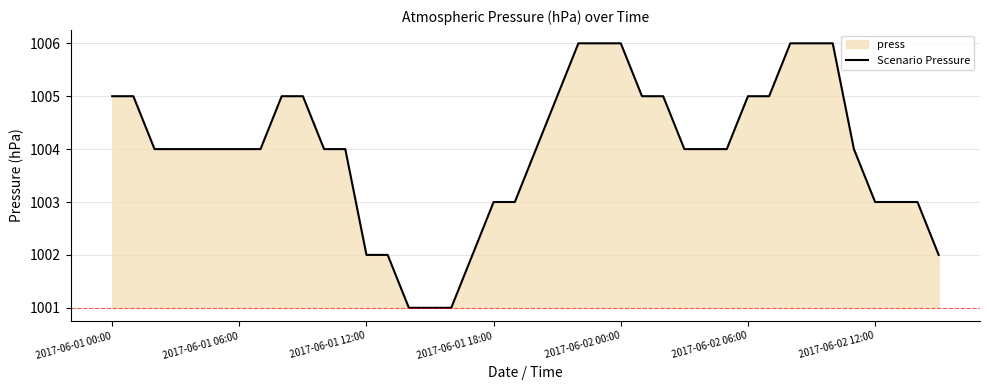

What is the sum of all values?

40159